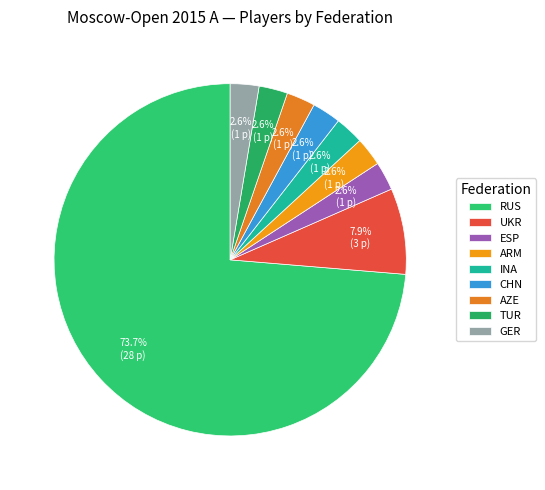

Between ESP and UKR, which is larger?

UKR